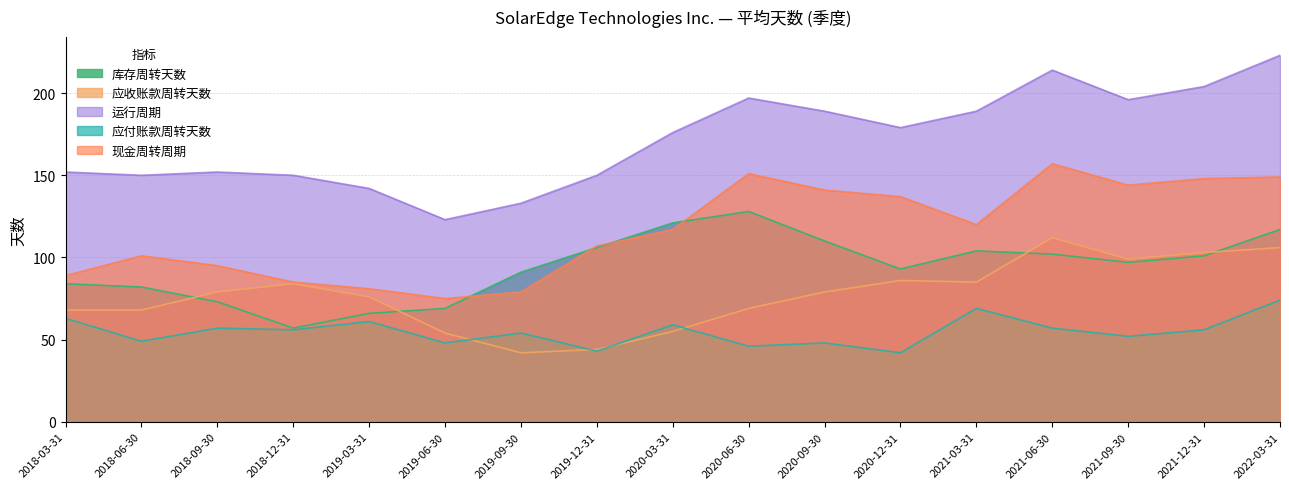

At 2018-06-30, list the series in order from largest to smallest.

运行周期, 现金周转周期, 库存周转天数, 应收账款周转天数, 应付账款周转天数